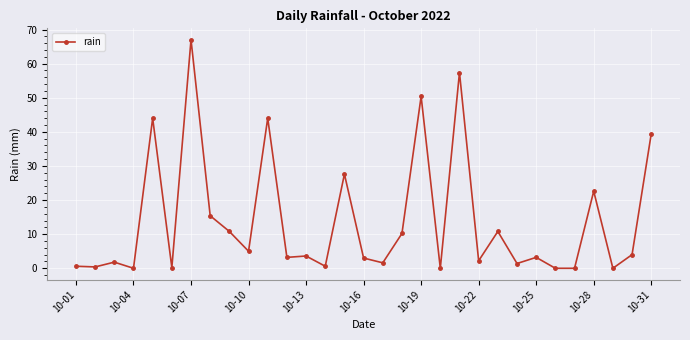

What is the value of the 5th point from the left?

44.0